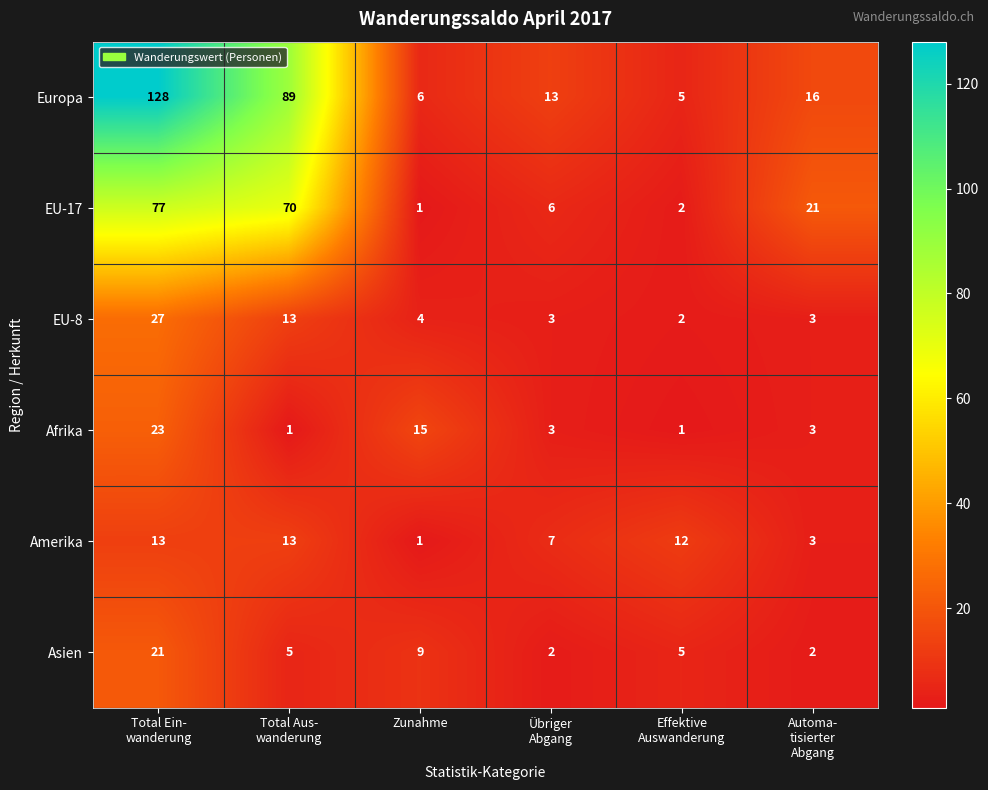

Which series has the largest total across all categories?

Europa